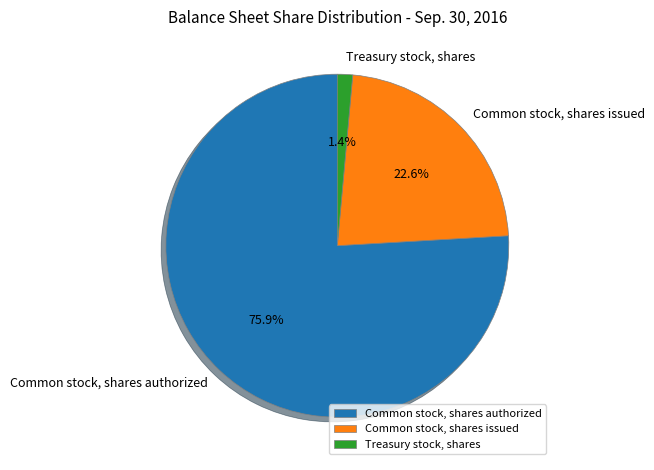

Does Common stock, shares authorized represent more than half of the total?

Yes